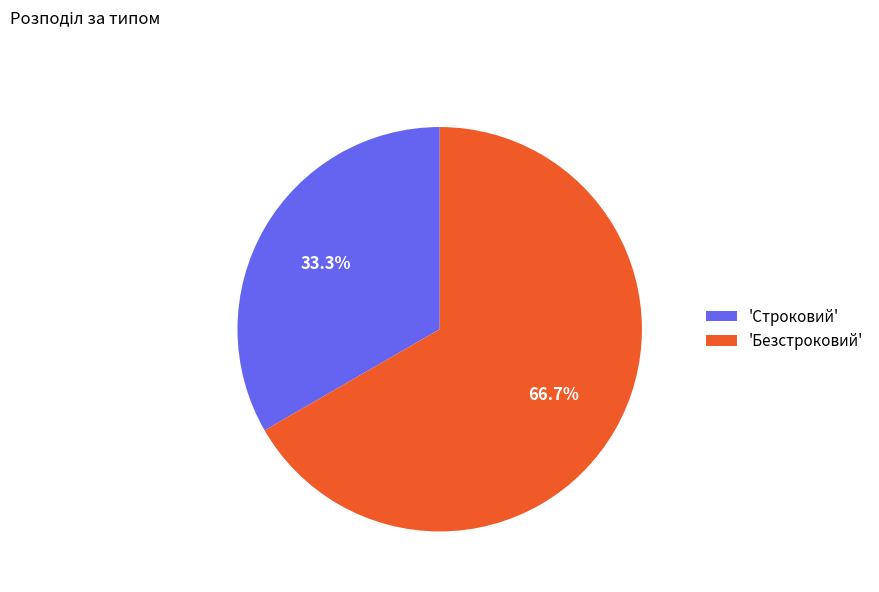

Is there any slice that represents more than half of the pie?

Yes